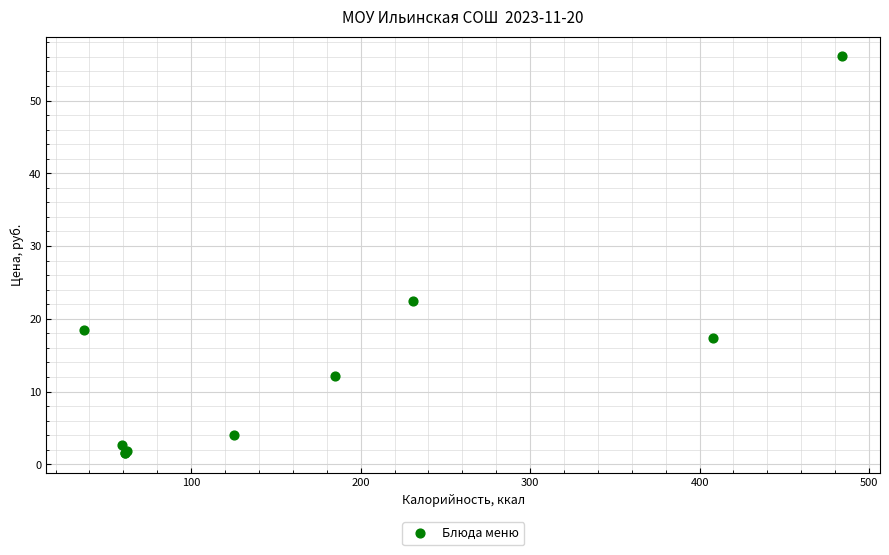

What Y value in the scatter plot is closest to 28?

22.4